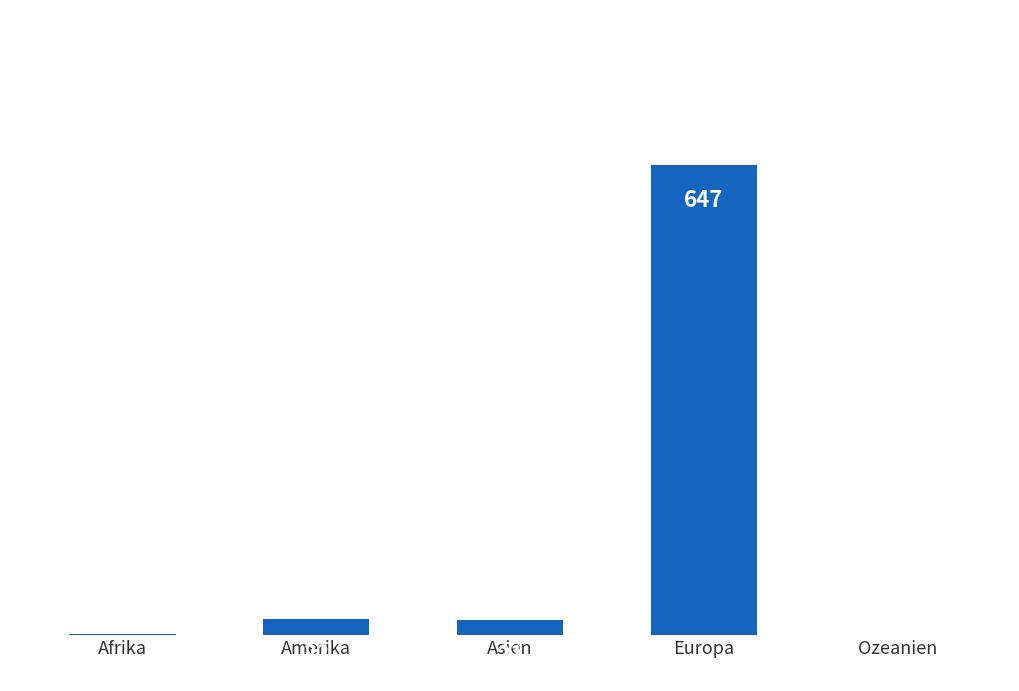

True or false: the data shows 647 at Europa.

True